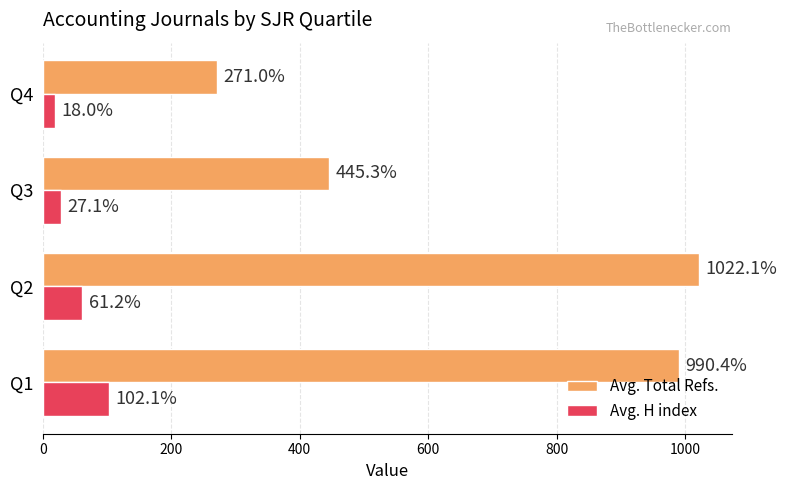

Which category has the lowest value in the Avg. Total Refs. series?

Q4